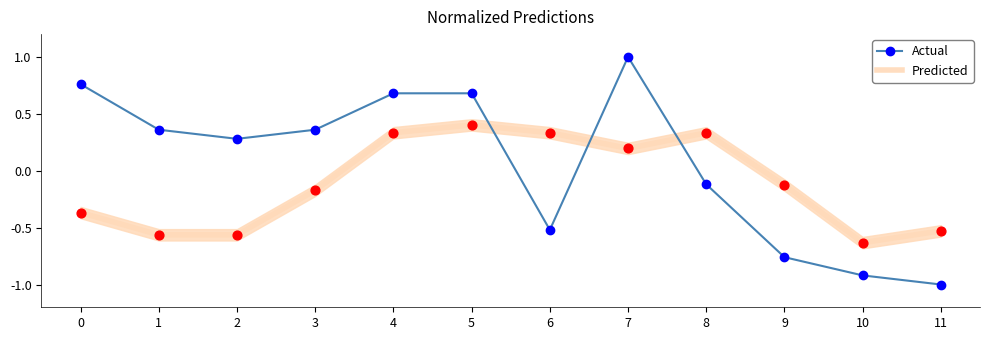

At how many categories does at least one series exceed 0?

9